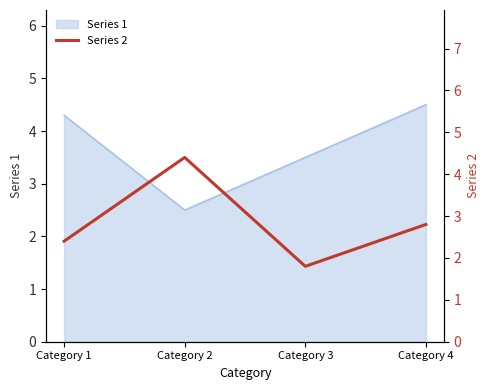

Reading left to right, what are all the values shown in this chart?

Category 1=2.4	Category 2=4.4	Category 3=1.8	Category 4=2.8